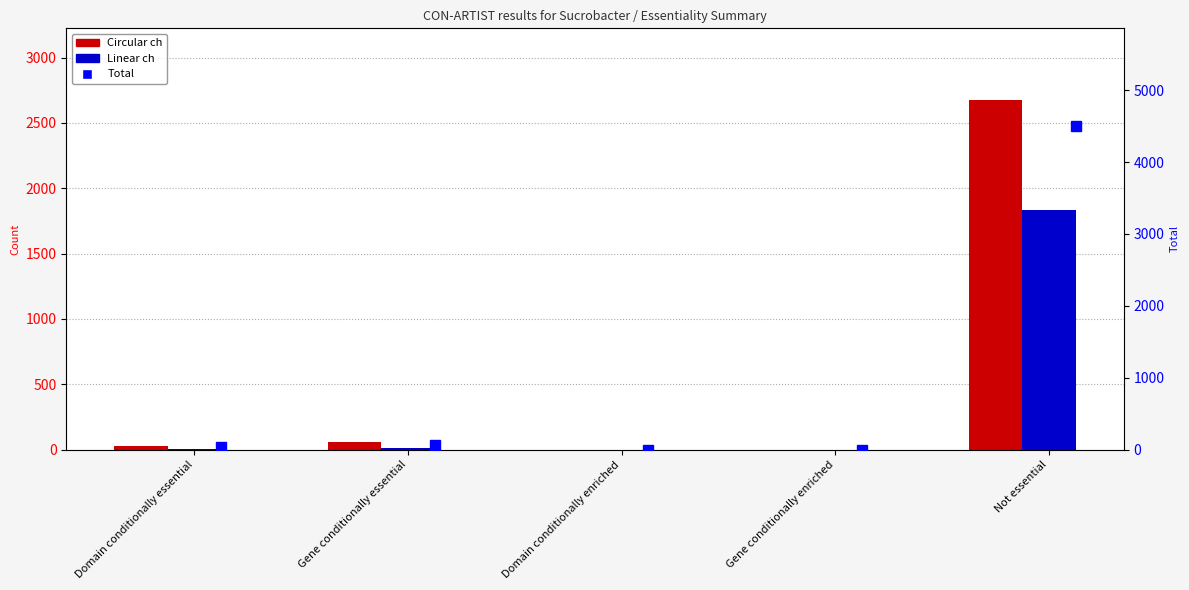

What position from the right is Domain conditionally enriched?

3